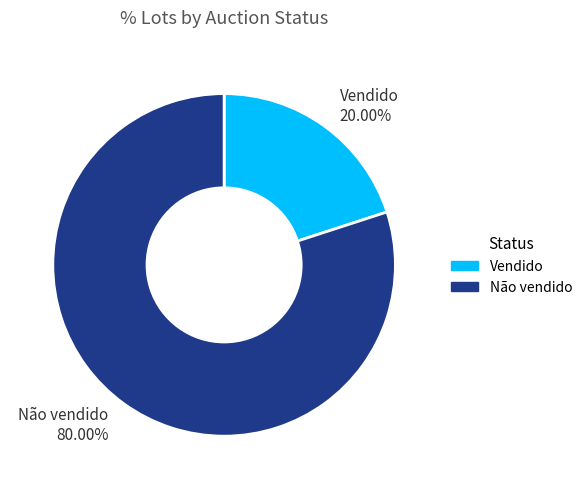

What is the ratio of the value at Não vendido to the value at Vendido?

4.0